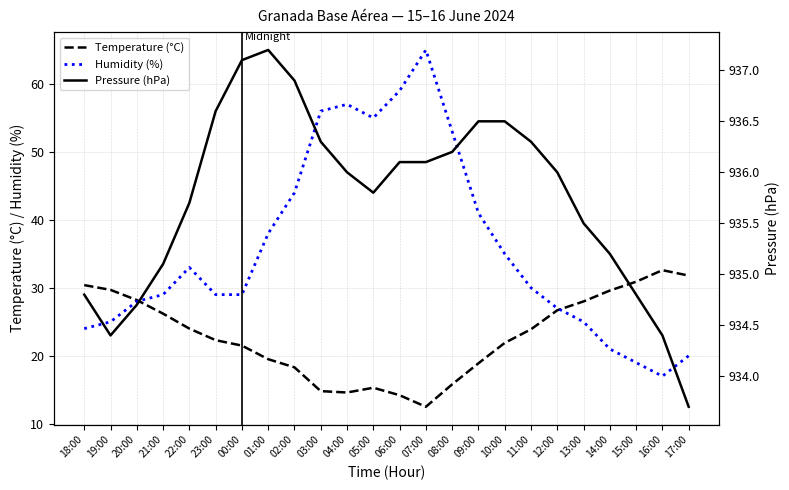

What is the difference between the highest and lowest values at 13:00?

910.5